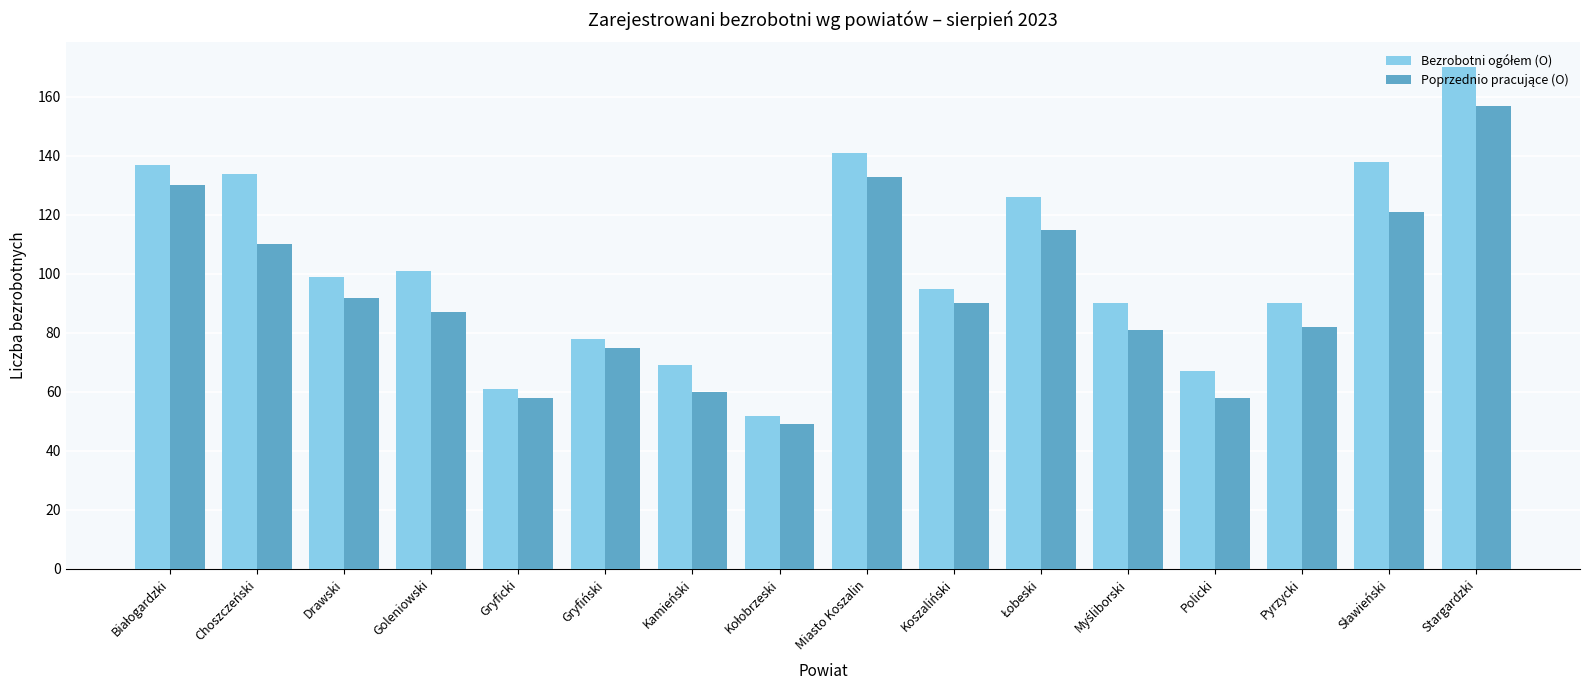

At which category is the sum across all series the highest?

Stargardzki